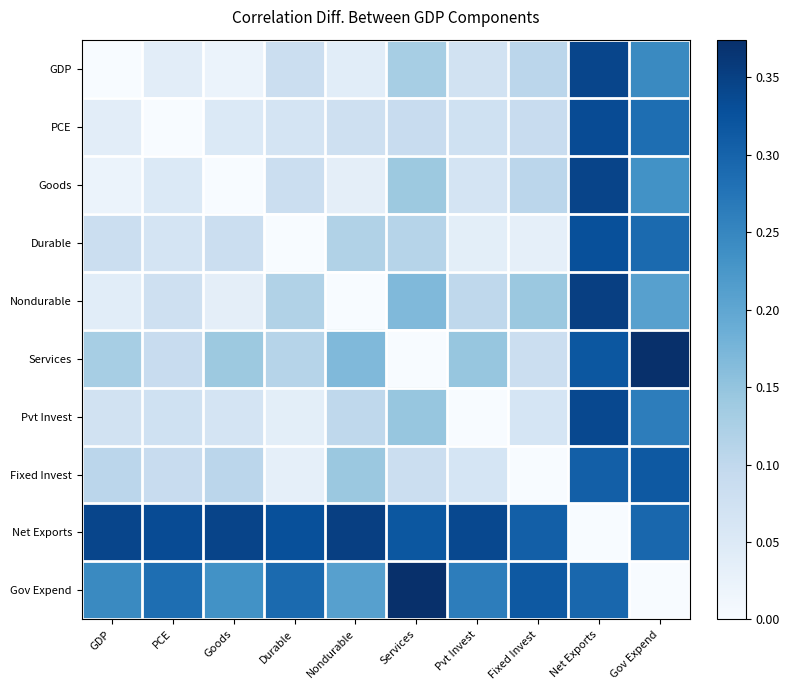

Which series has the widest spread of values?

Services